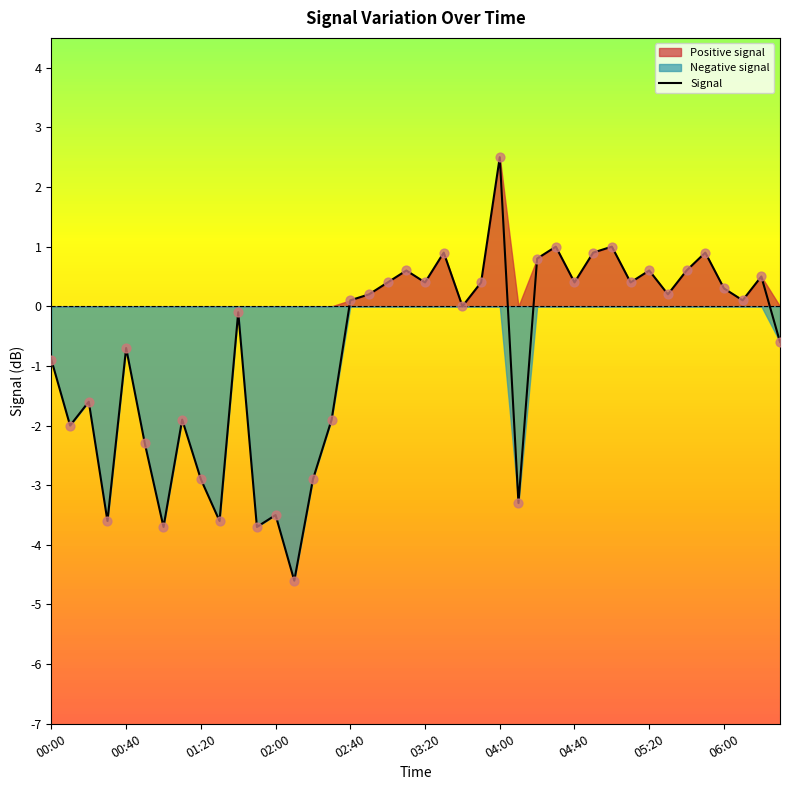

What is the highest value of the Signal series?

2.5